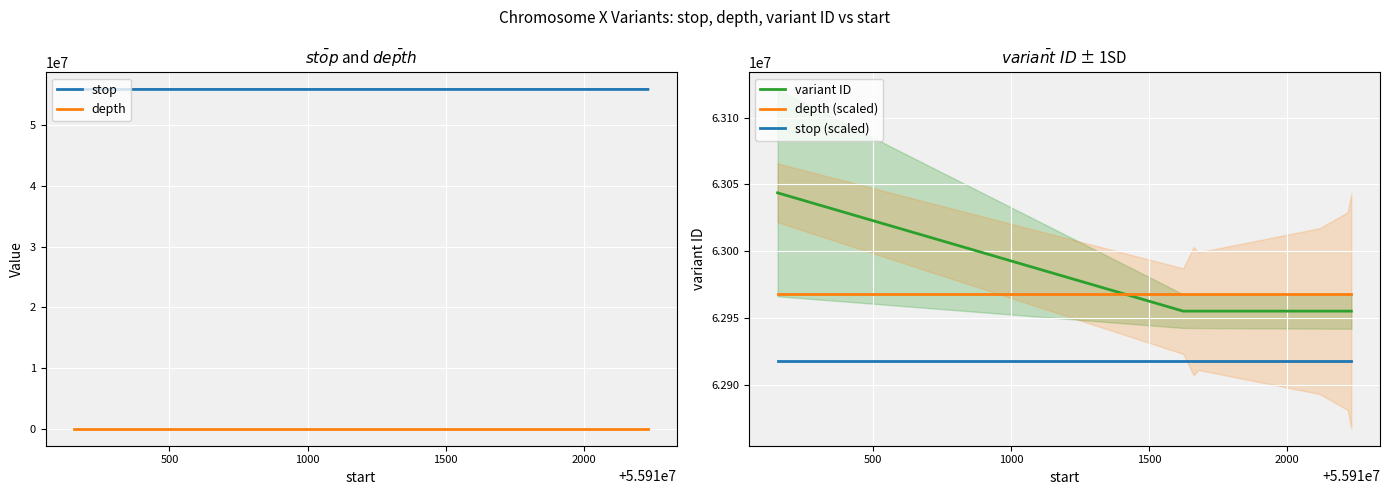

What is the lowest value of the stop series?

55910156